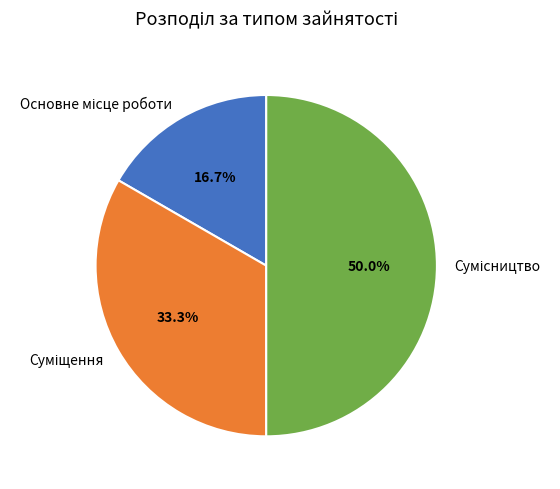

To the nearest percent, what is the difference between the largest and smallest slice percentages?

33%